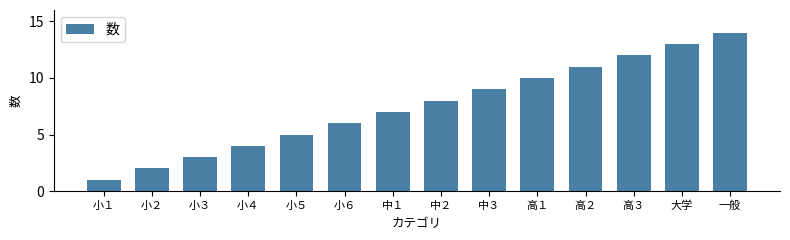

What is the label of the 1st bar from the right?

一般